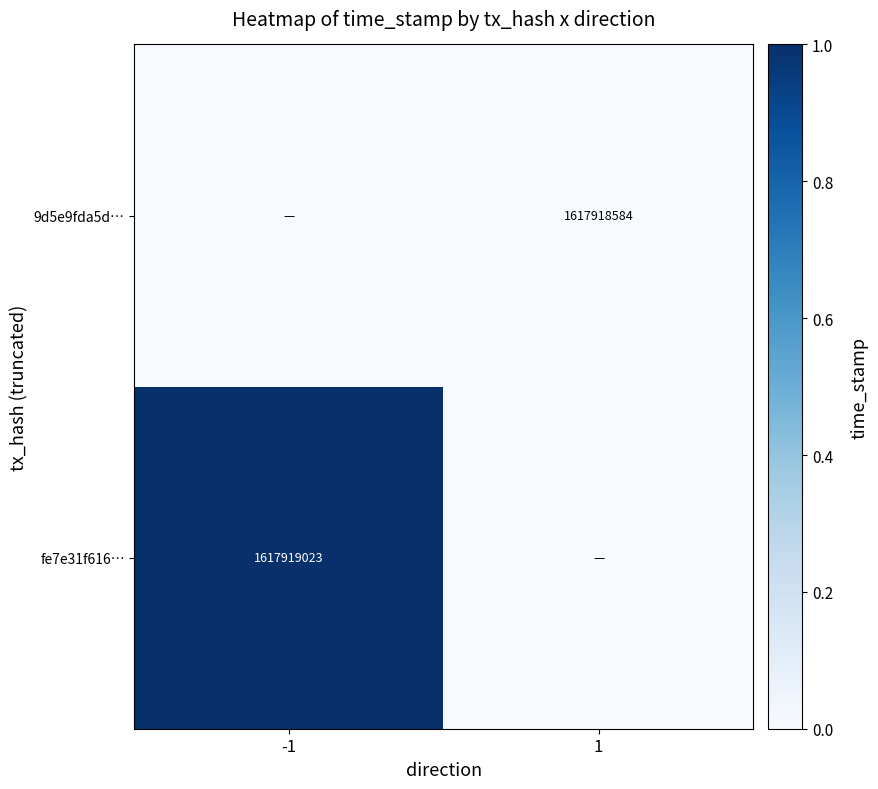

At which category is the sum across all series the highest?

-1